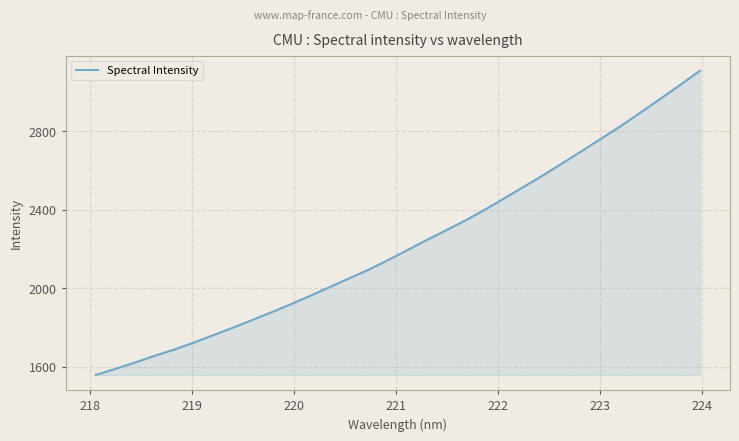

What is the difference between the maximum and minimum values?

1549.7